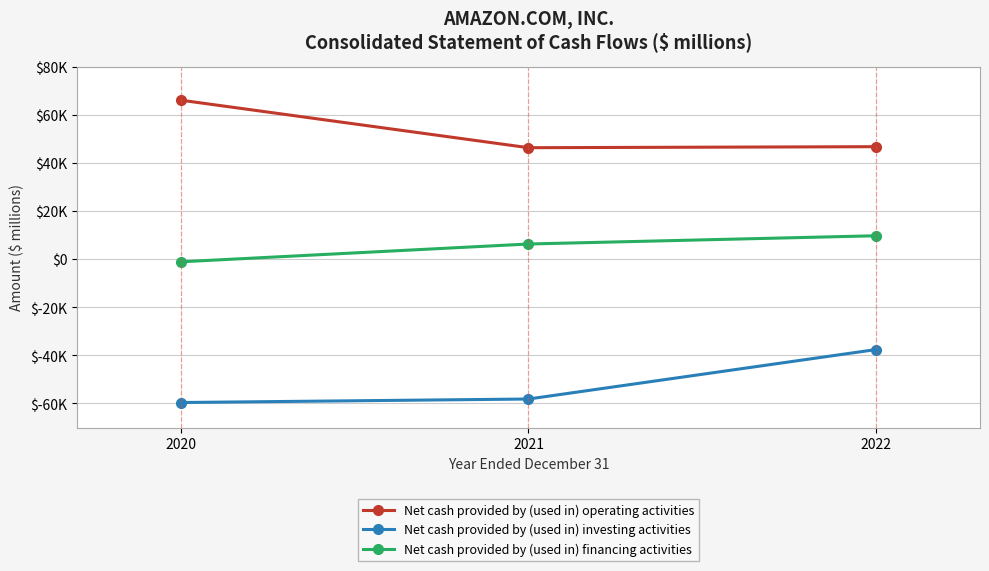

Does the chart have visible grid lines?

Yes